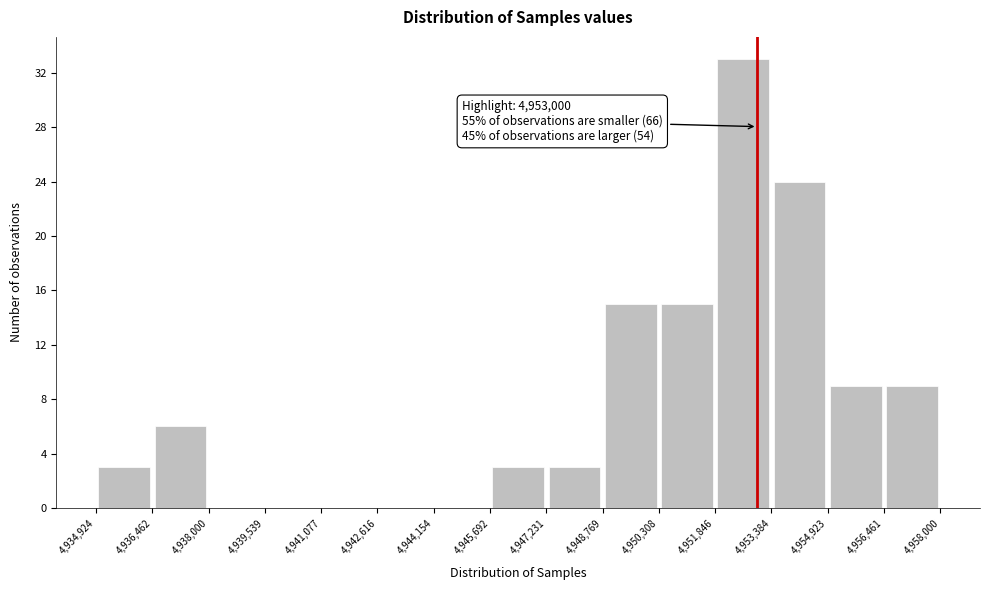

Which range on the x-axis has the tallest bar?

4,951,846 to 4,953,384